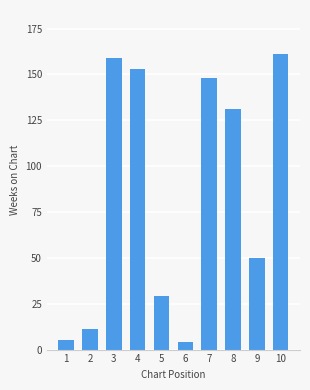

What is the greatest value displayed?

161